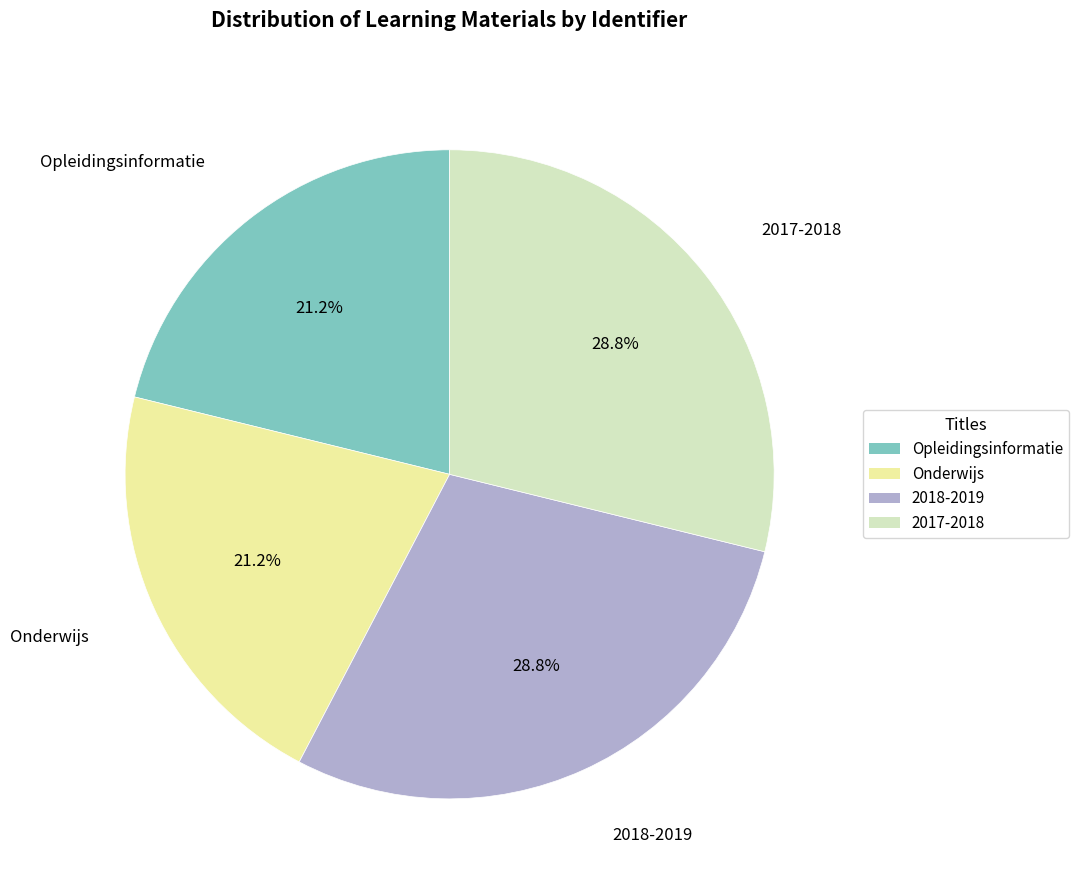

The Opleidingsinformatie slice represents 21% of the pie. True or false?

True